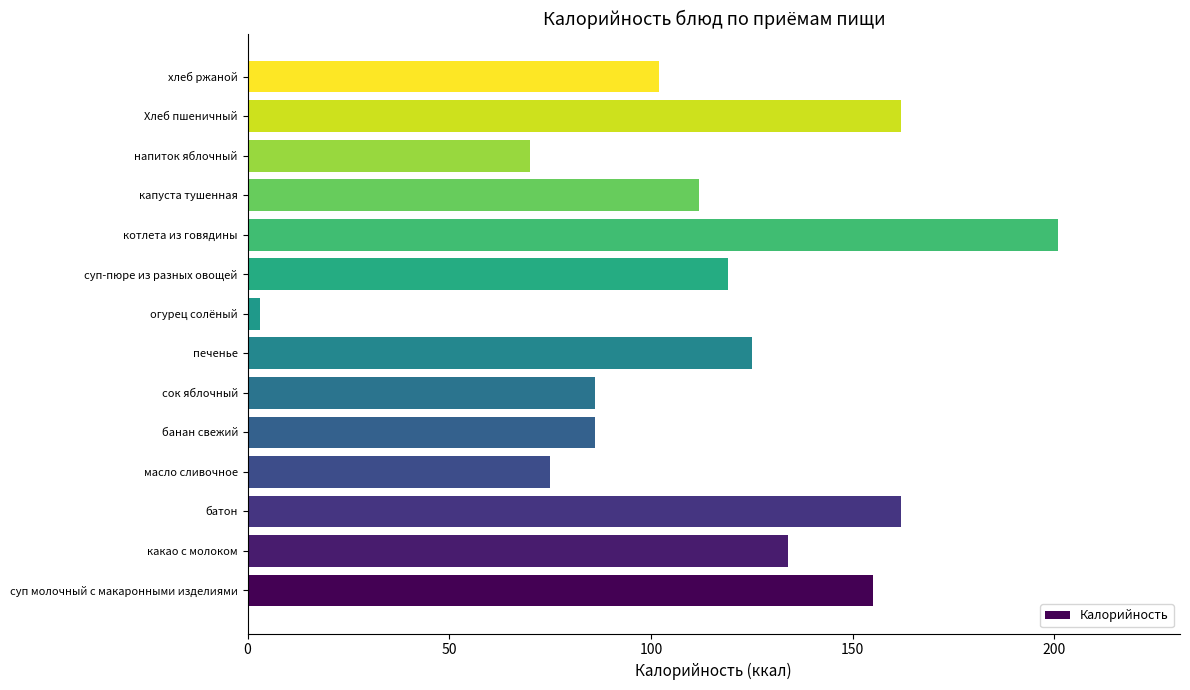

Reading bottom to top, extract all data points from this chart.

суп молочный с макаронными изделиями=155	какао с молоком=134	батон=162	масло сливочное=75	банан свежий=86	сок яблочный=86	печенье=125	огурец солёный=3	суп-пюре из разных овощей=119	котлета из говядины=201	капуста тушенная=112	напиток яблочный=70	Хлеб пшеничный=162	хлеб ржаной=102